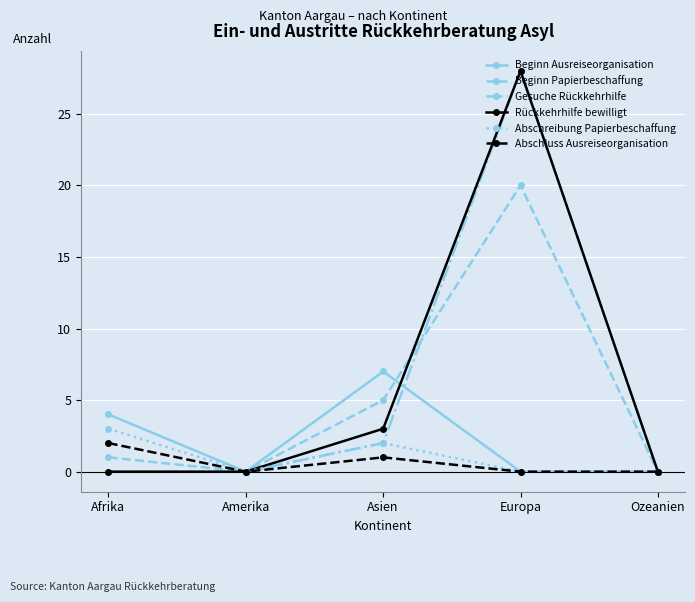

The value of Rückkehrhilfe bewilligt at Asien is 3. True or false?

True